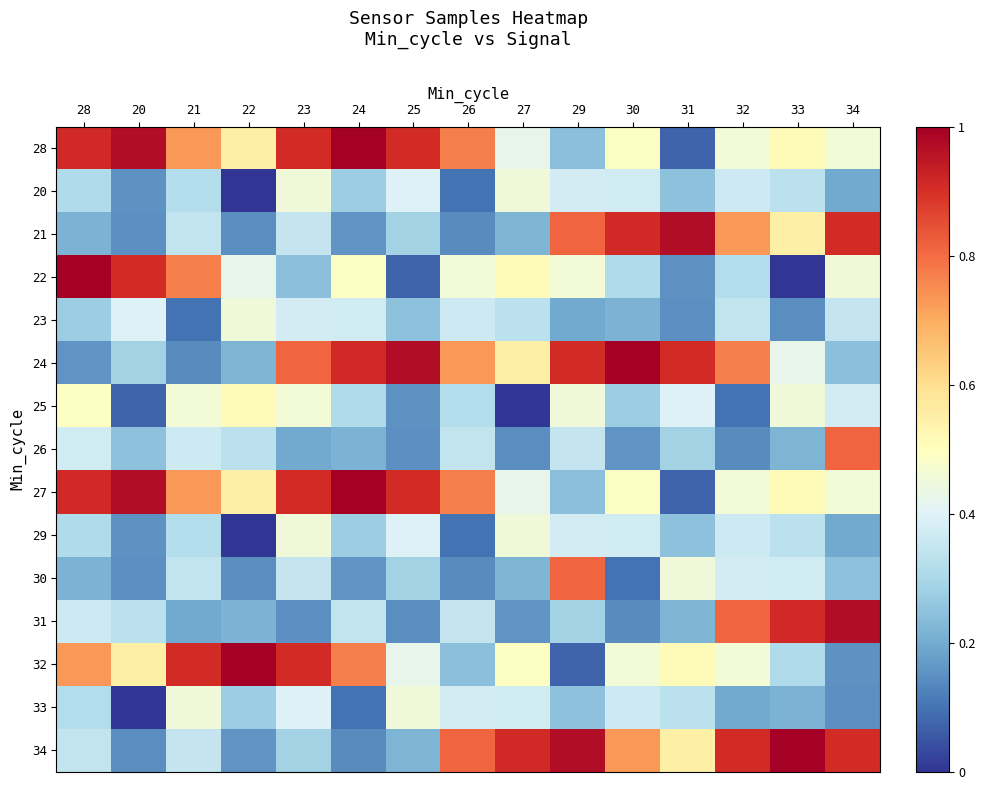

Which series changed the most between 26 and 29?

21